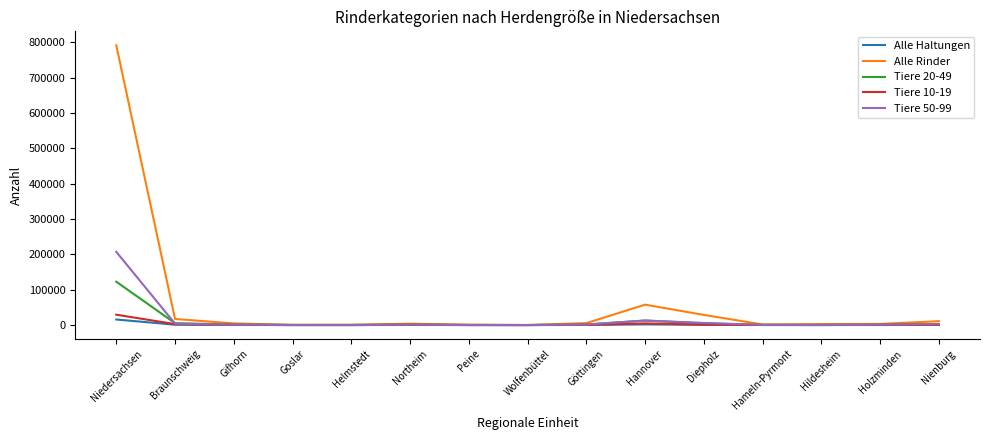

Which series has the widest spread of values?

Alle Rinder